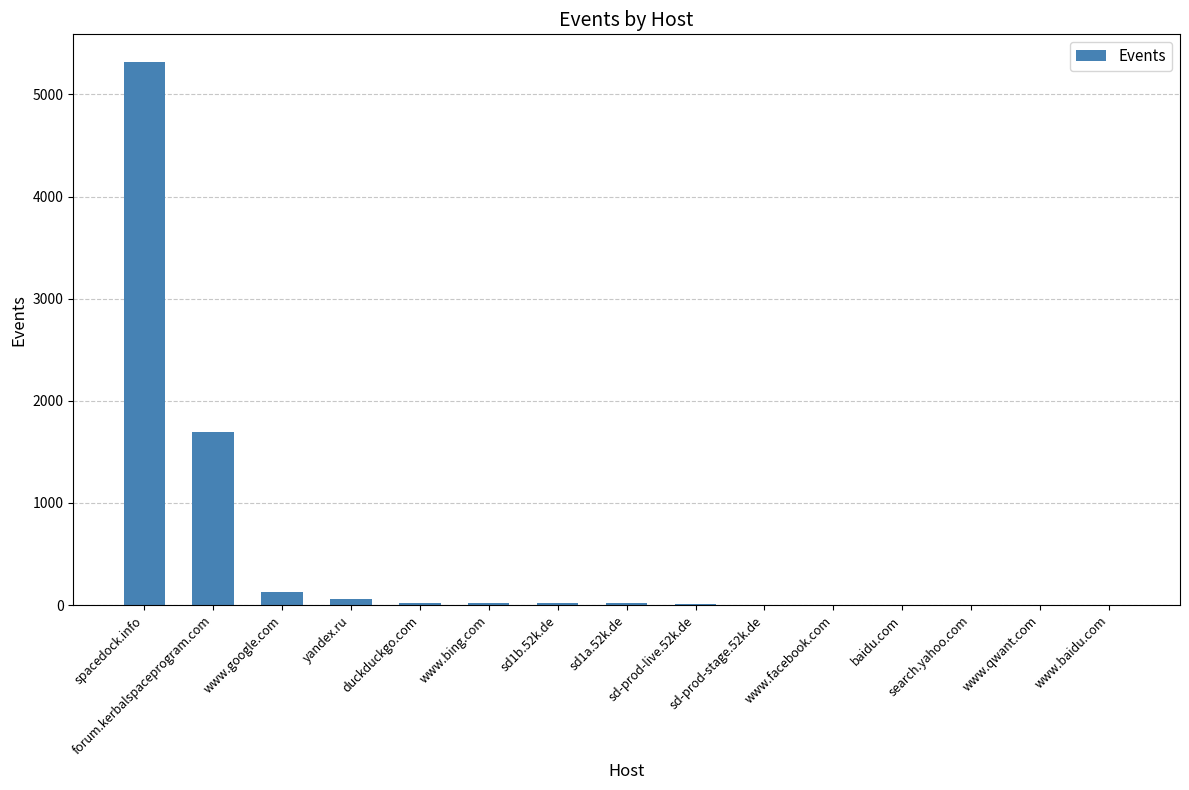

What is the sum of all values?

7308